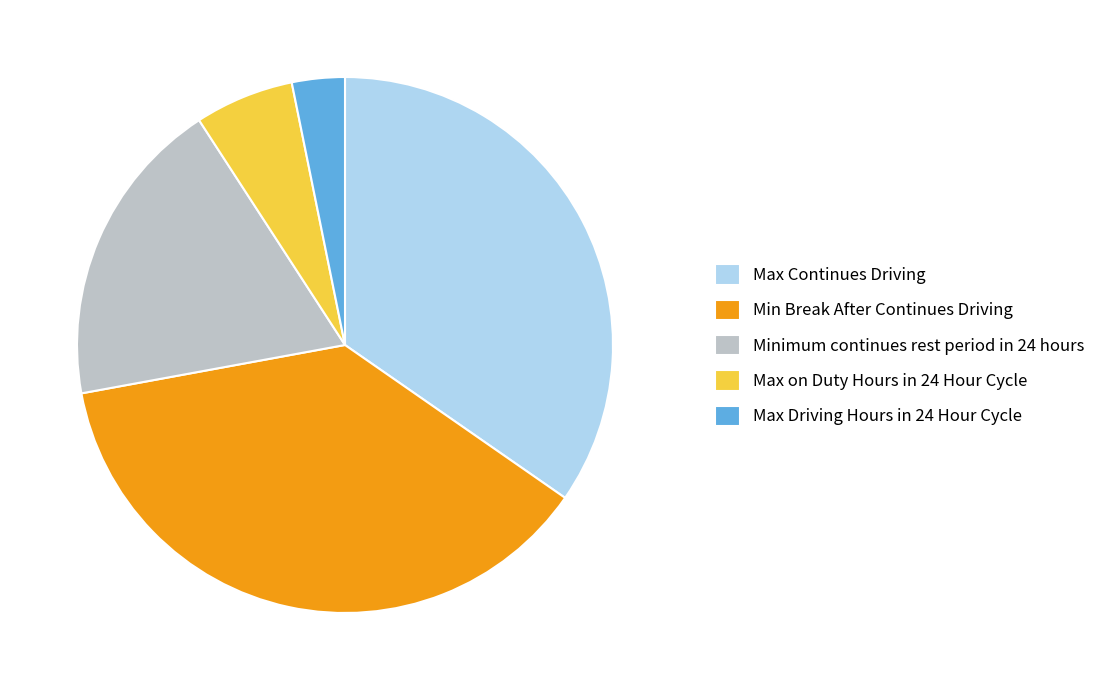

What is the largest slice in the pie chart?

Min Break After Continues Driving